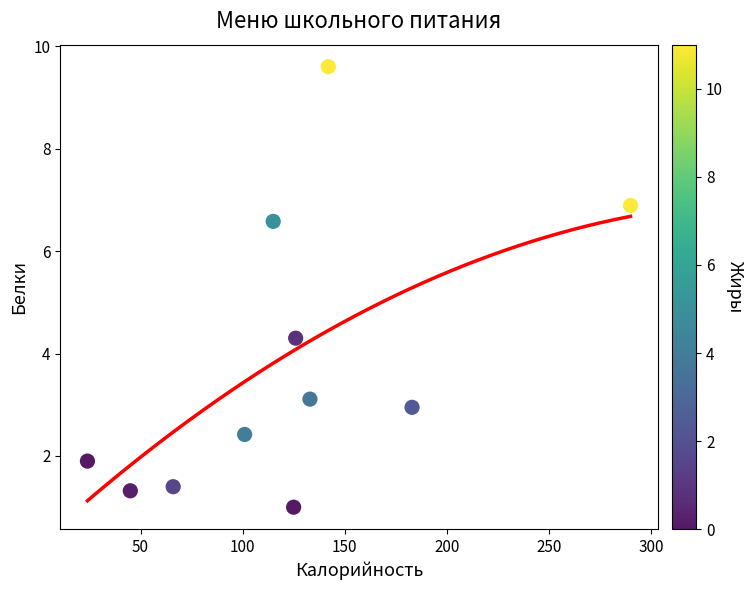

What Y value in the scatter plot is closest to 5?

4.3